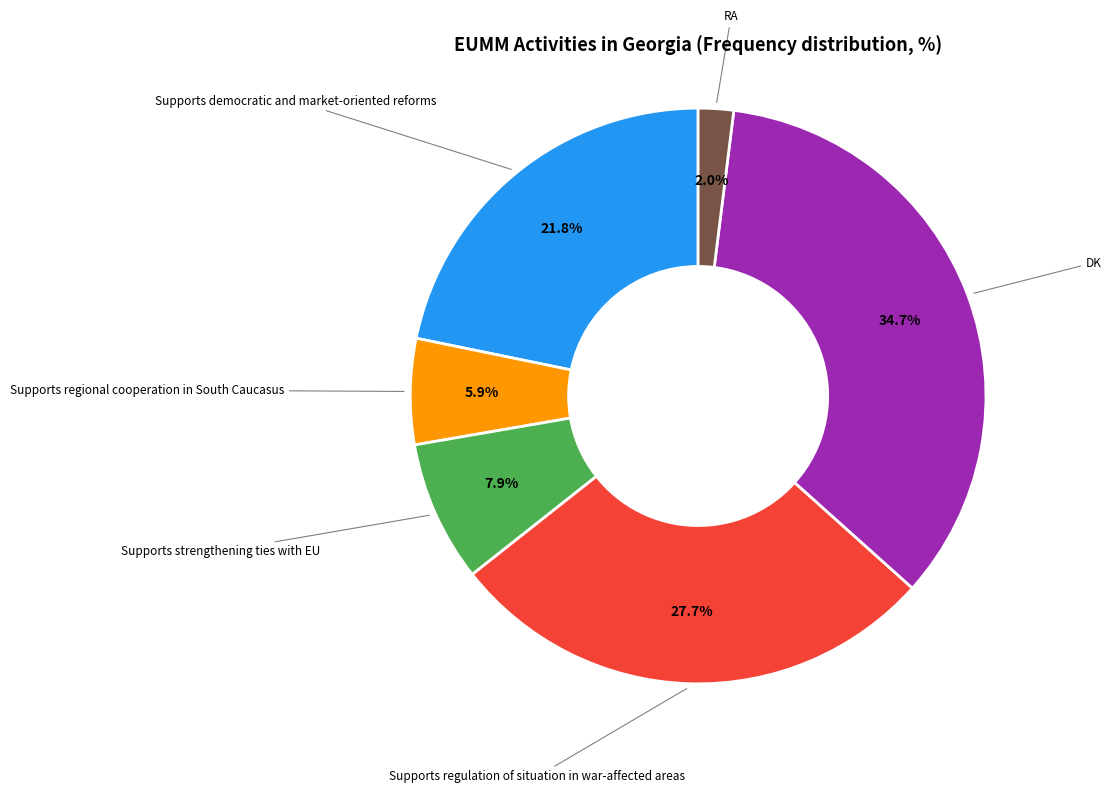

How many slices are in this pie chart?

6